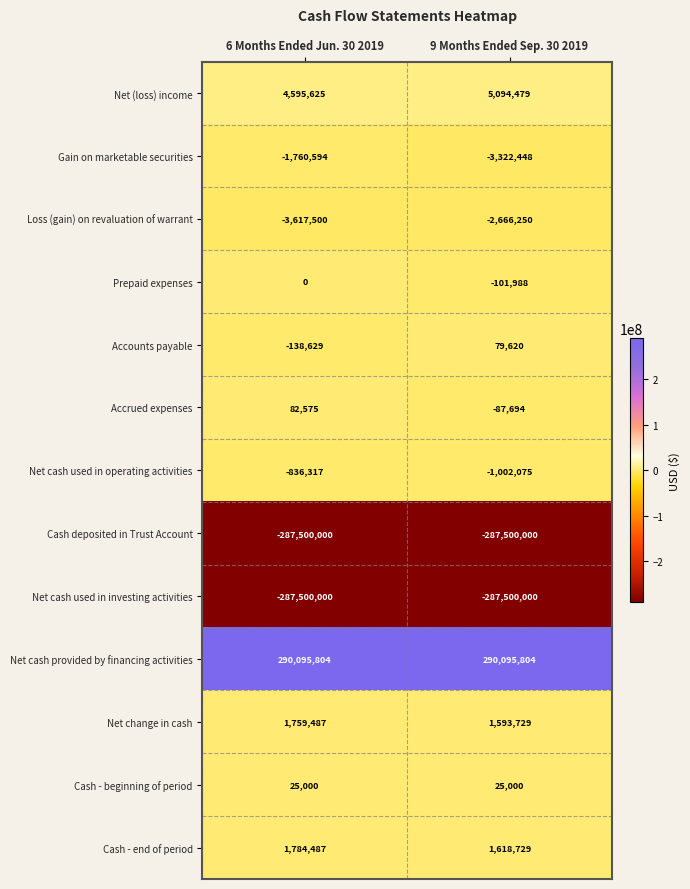

Which series has the largest total across all categories?

Net cash provided by financing activities